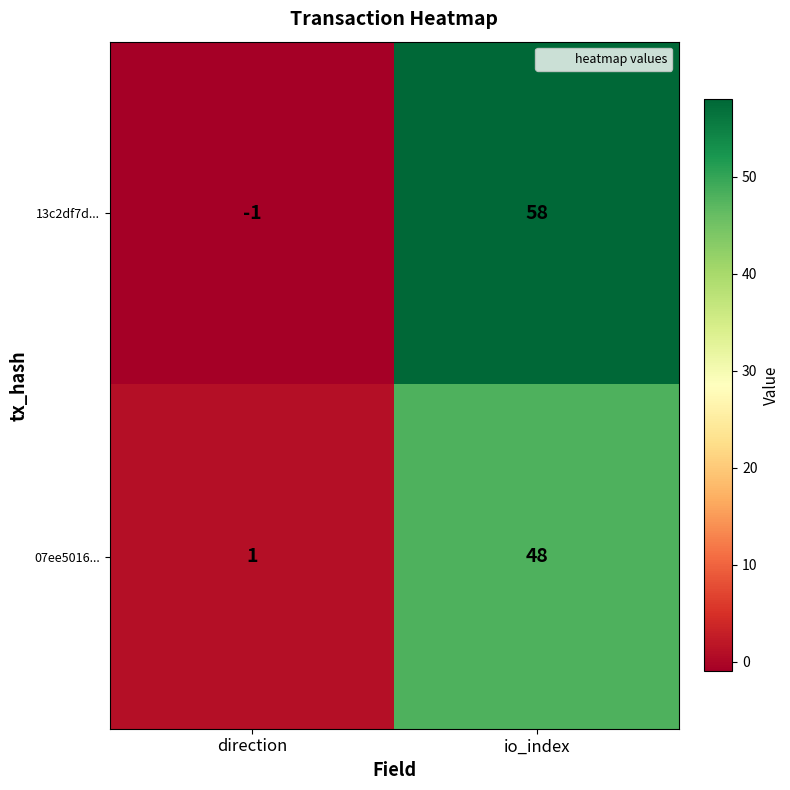

The value of 13c2df7d... at io_index is 24. True or false?

False